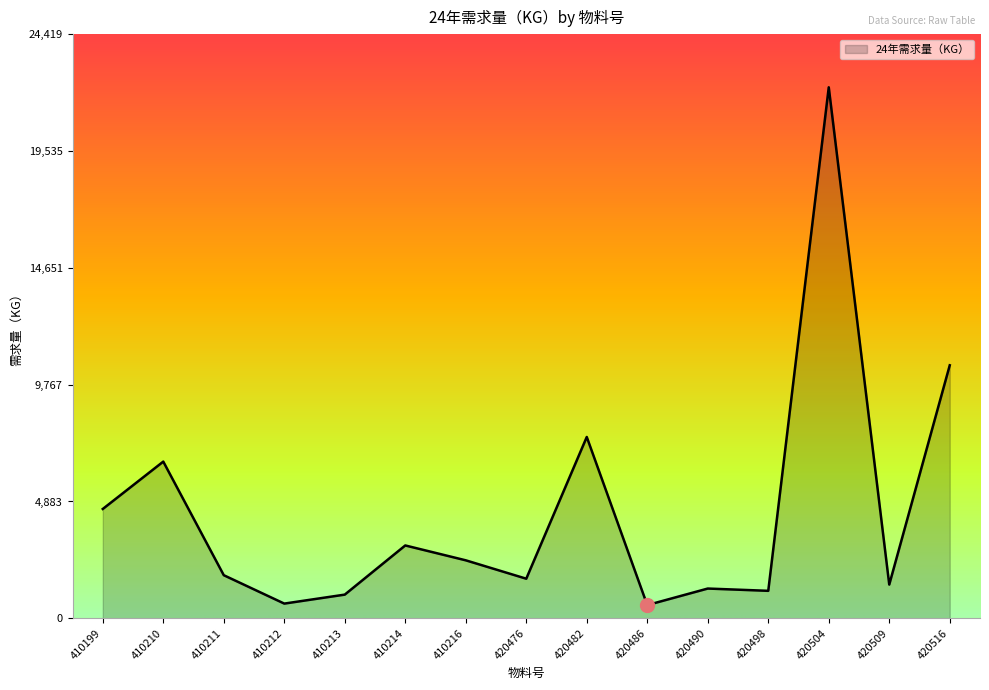

The chart shows a value of 2005.2 at 420490. True or false?

False